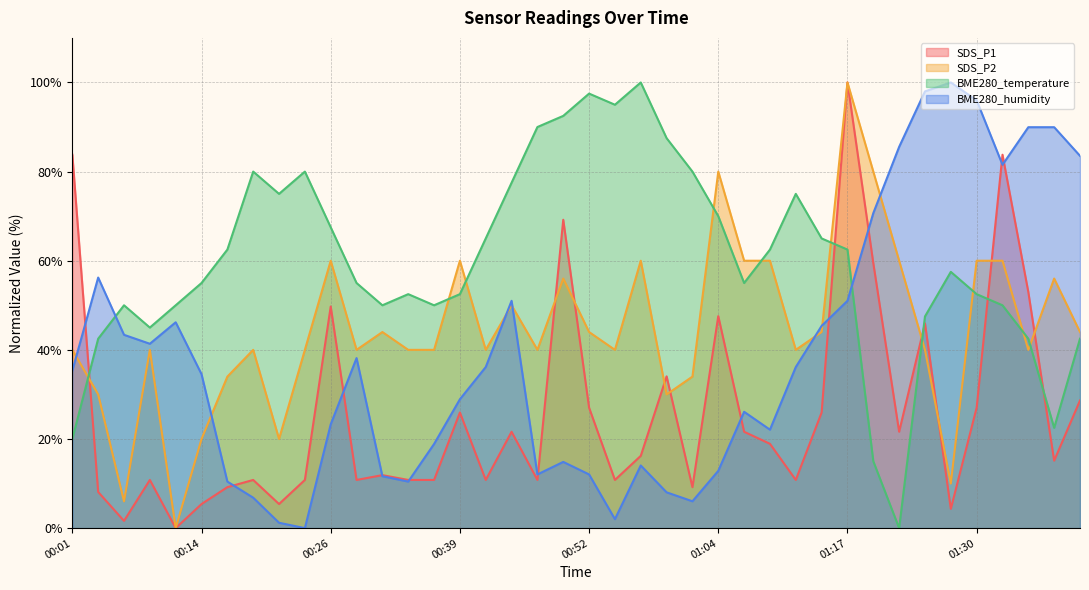

Read the BME280_humidity value at 01:04.

12.9